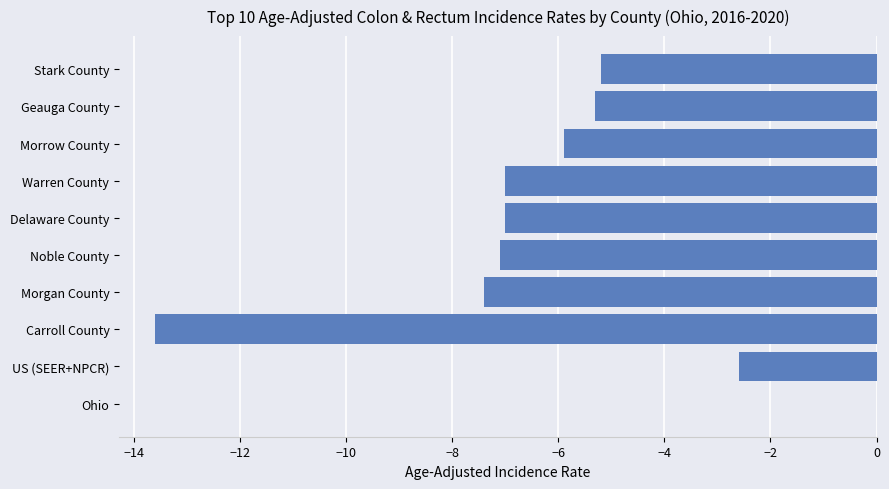

What is the change in value from Carroll County to Geauga County?

+8.3